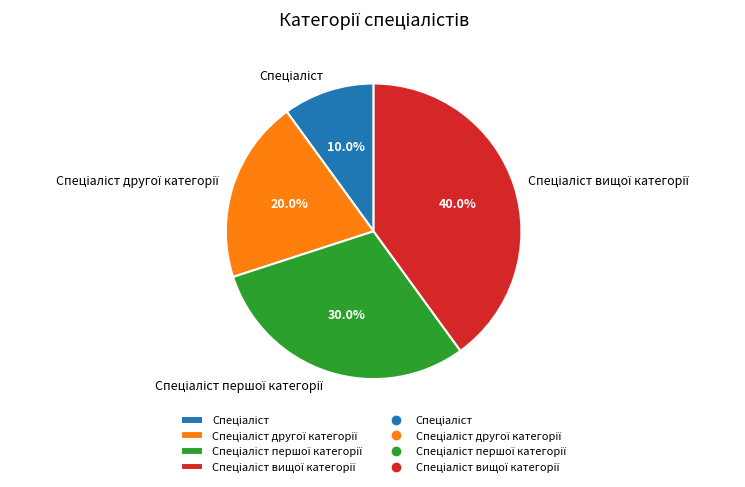

Is there any slice that represents more than half of the pie?

No